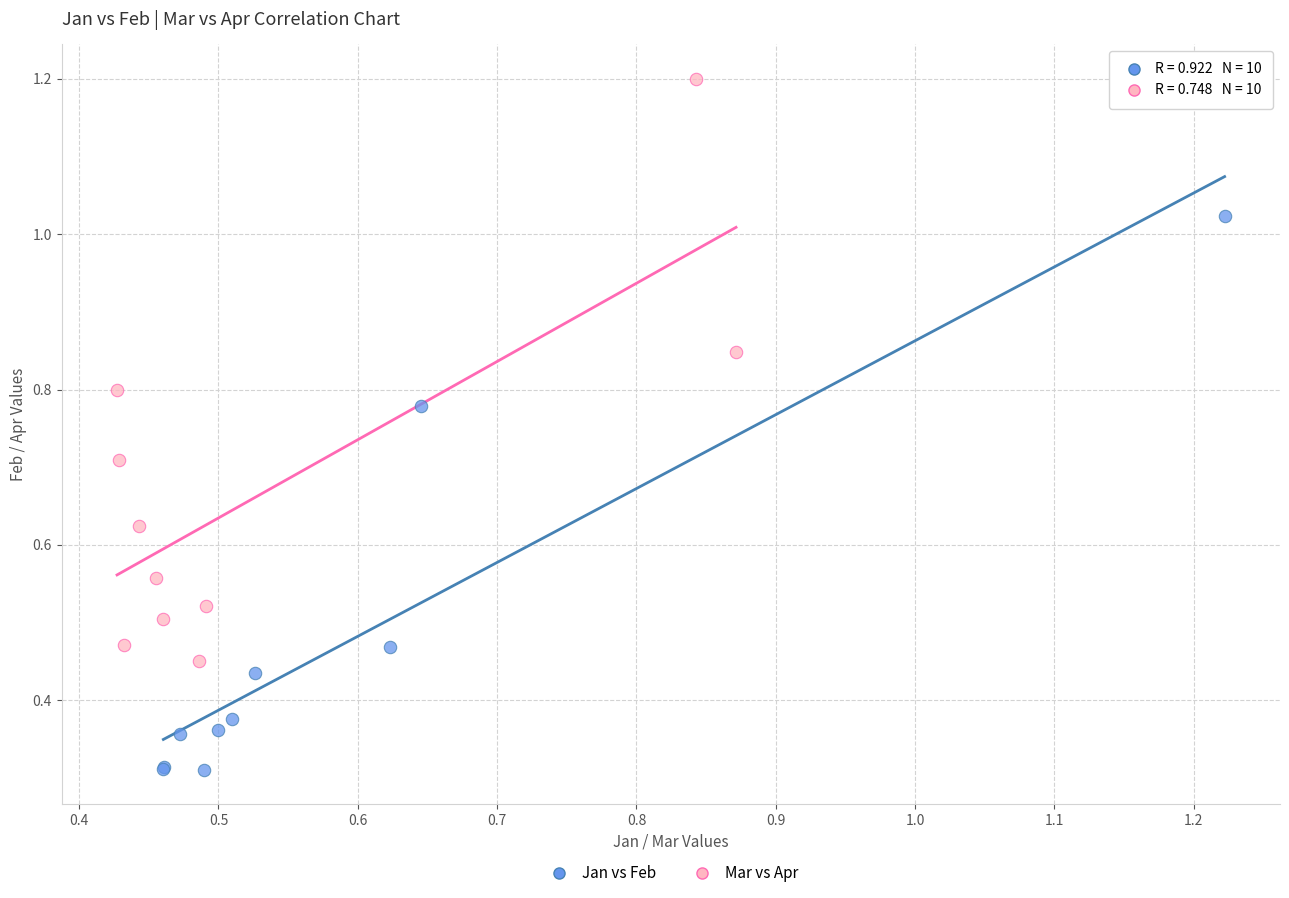

Which series reaches the minimum Y coordinate?

Jan vs Feb